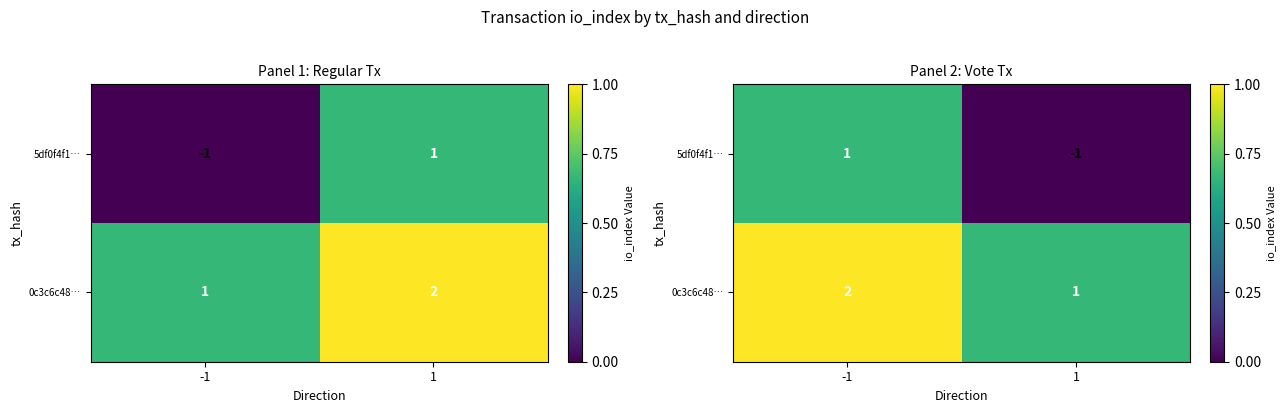

At how many categories does at least one series exceed 0?

2